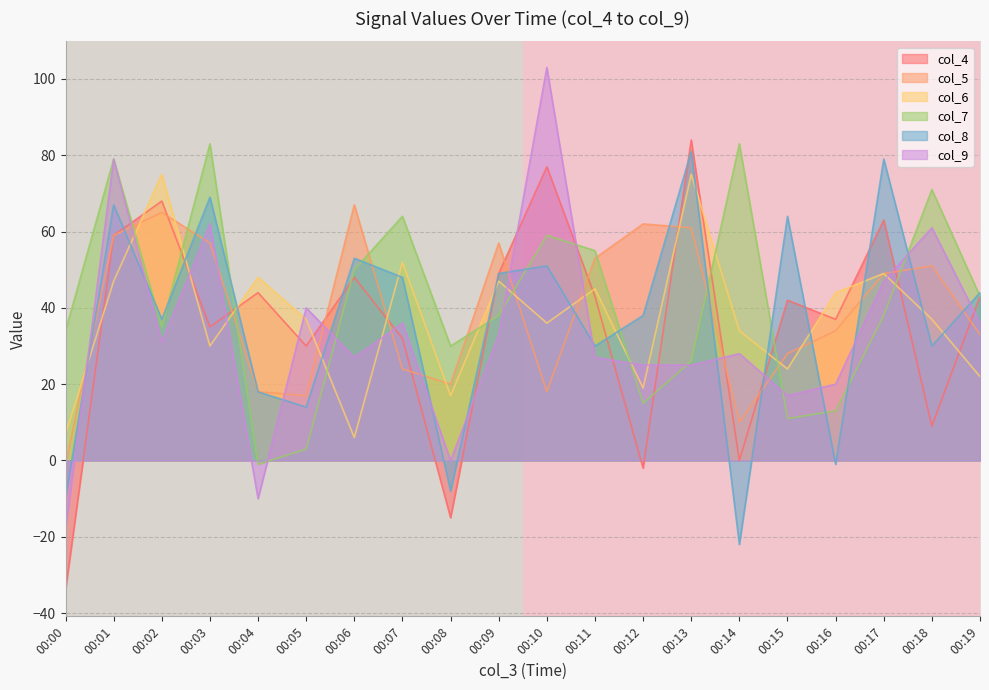

Is the value of col_6 at 00:09 greater than the value of col_7 at 00:18?

No